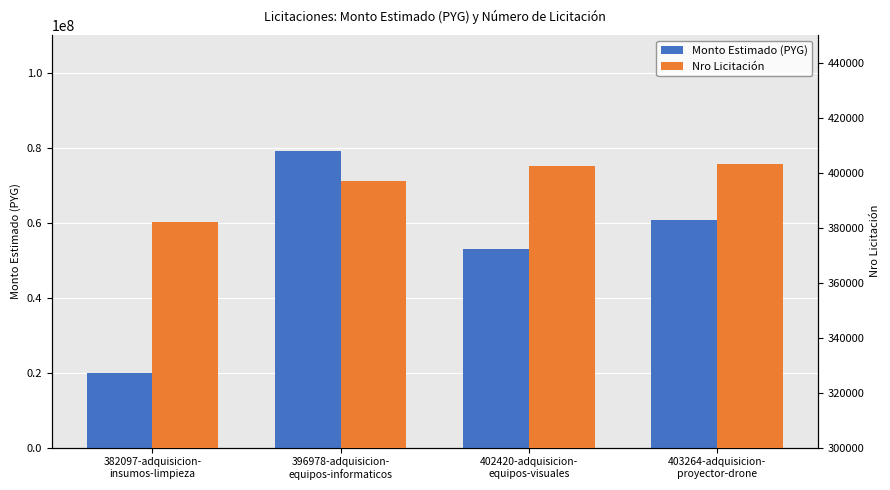

Reading right to left, what are all the values shown in this chart?

Monto Estimado (PYG): 403264-adquisicion-
proyector-drone=60644375	402420-adquisicion-
equipos-visuales=52922000	396978-adquisicion-
equipos-informaticos=79084260	382097-adquisicion-
insumos-limpieza=20000000
Nro Licitación: 403264-adquisicion-
proyector-drone=403264	402420-adquisicion-
equipos-visuales=402420	396978-adquisicion-
equipos-informaticos=396978	382097-adquisicion-
insumos-limpieza=382097